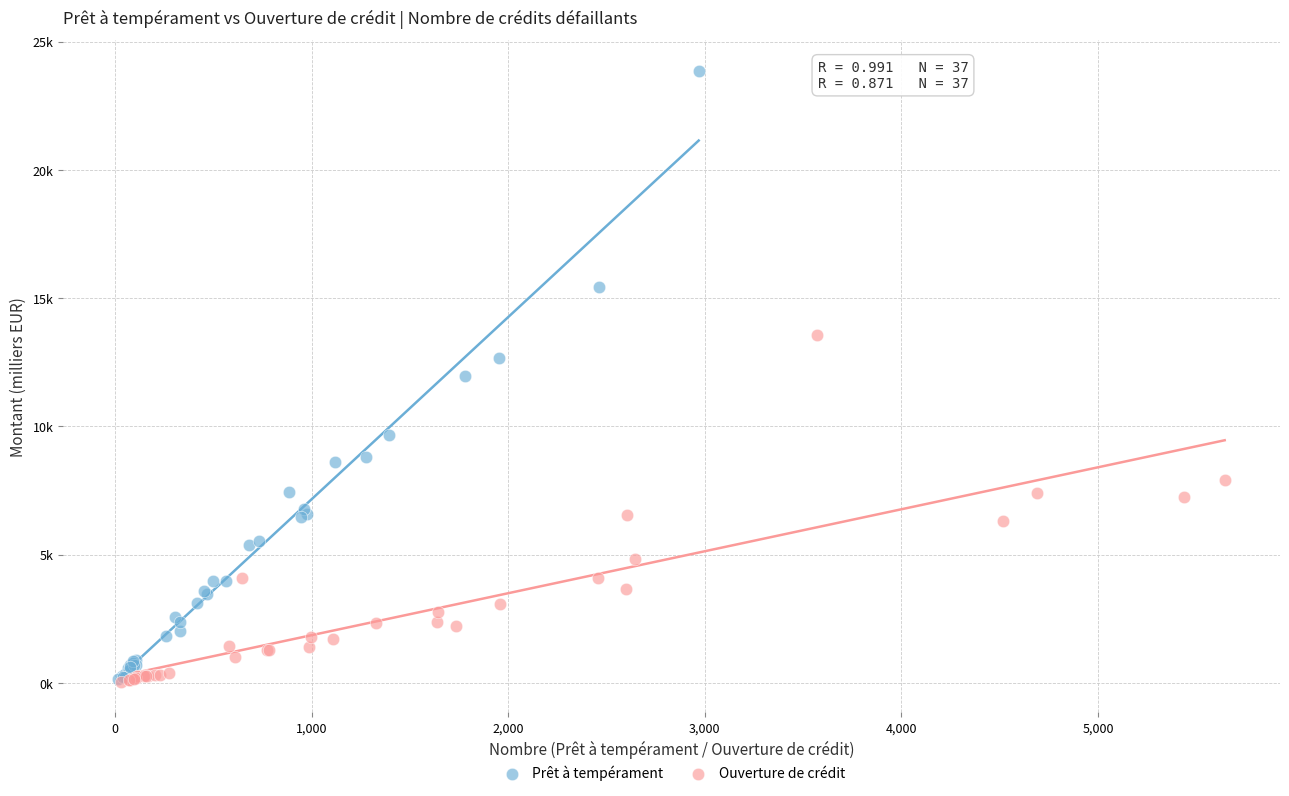

Which series contains the highest Y value?

Prêt à tempérament